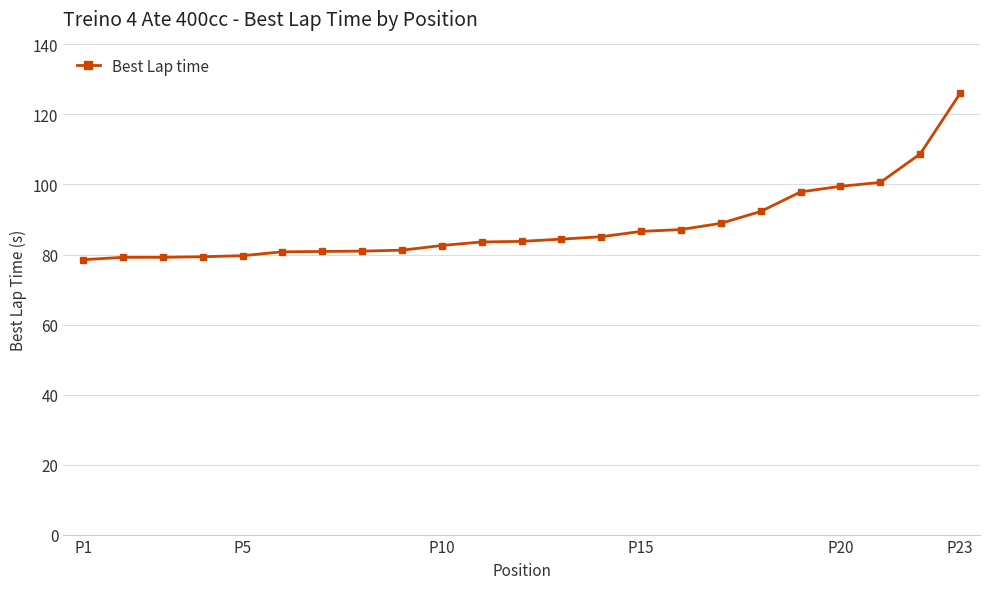

What is the value of the 23rd point from the left?

126.0